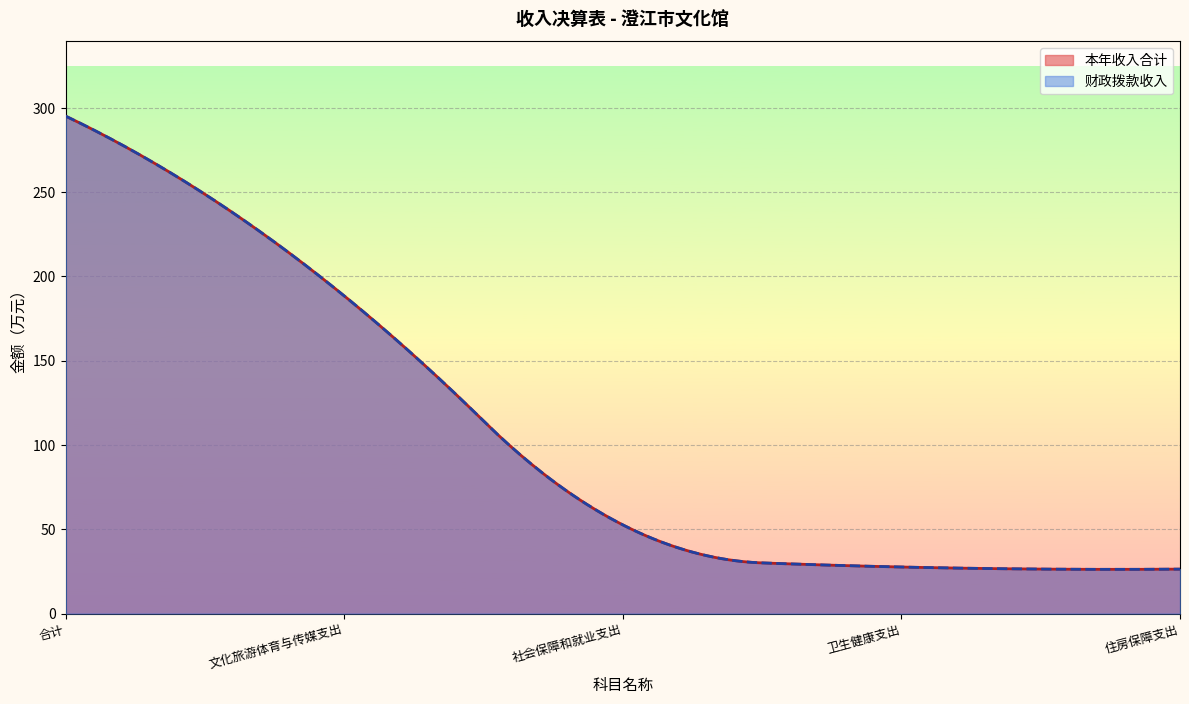

The value of 本年收入合计 at 社会保障和就业支出 is 82.6. True or false?

False